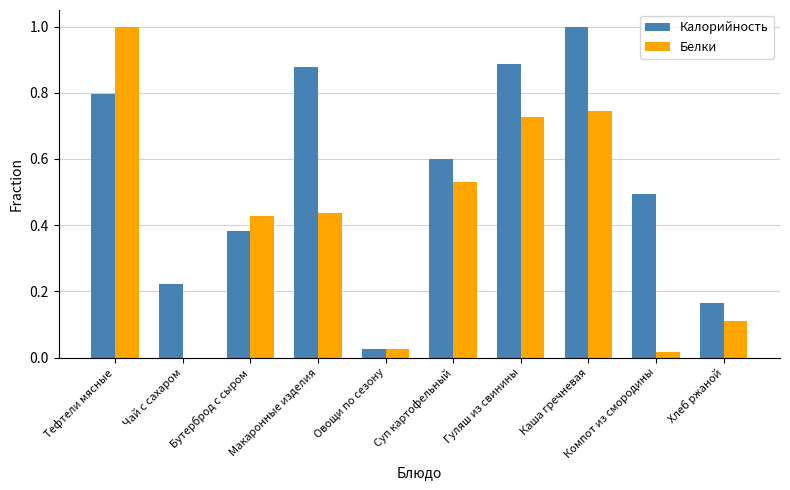

What is the maximum value for Белки?

1.0